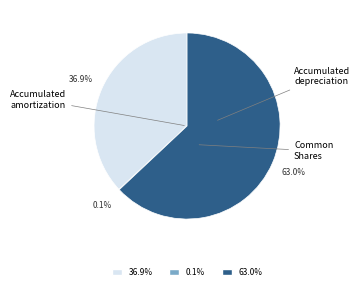

Is there a majority slice in this chart?

Yes